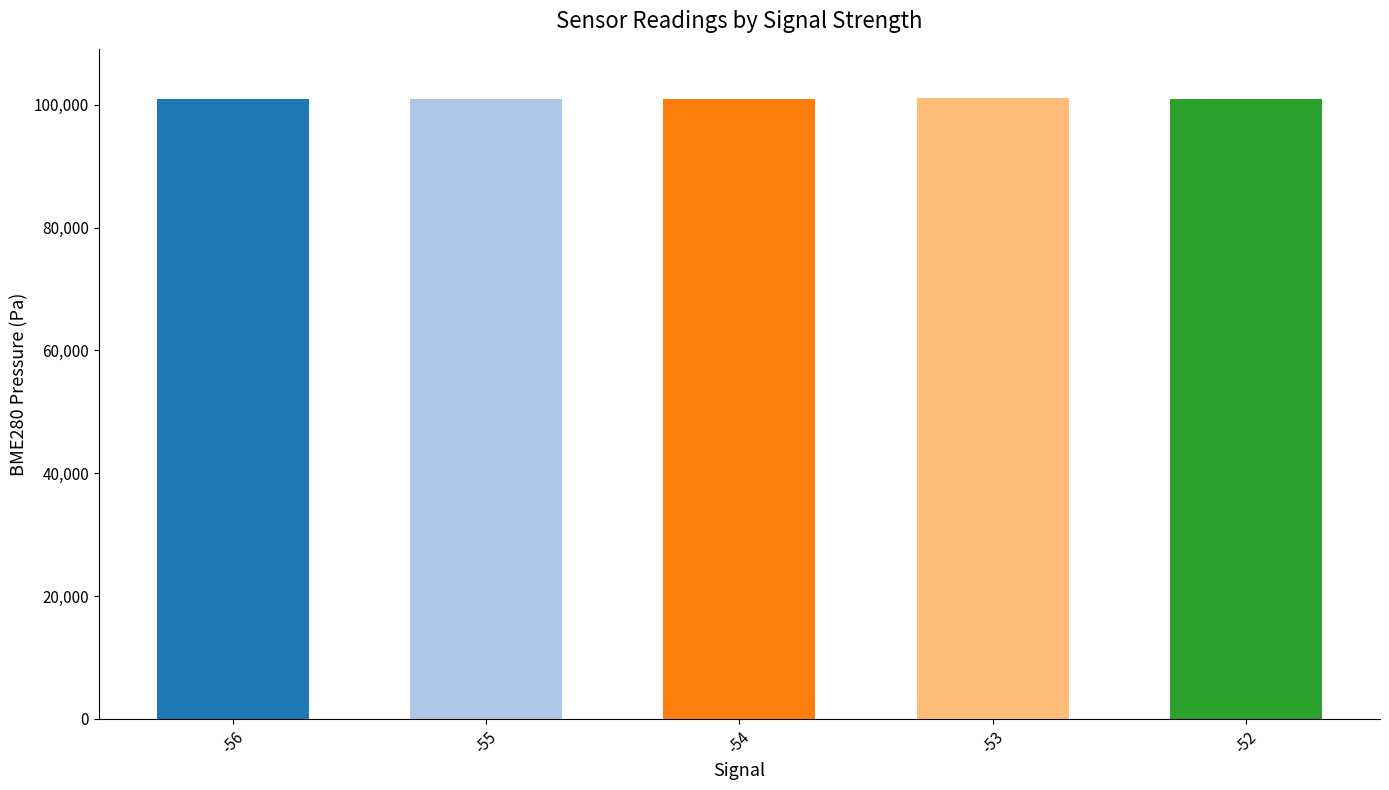

What is the change in value from -55 to -54?

-4.5